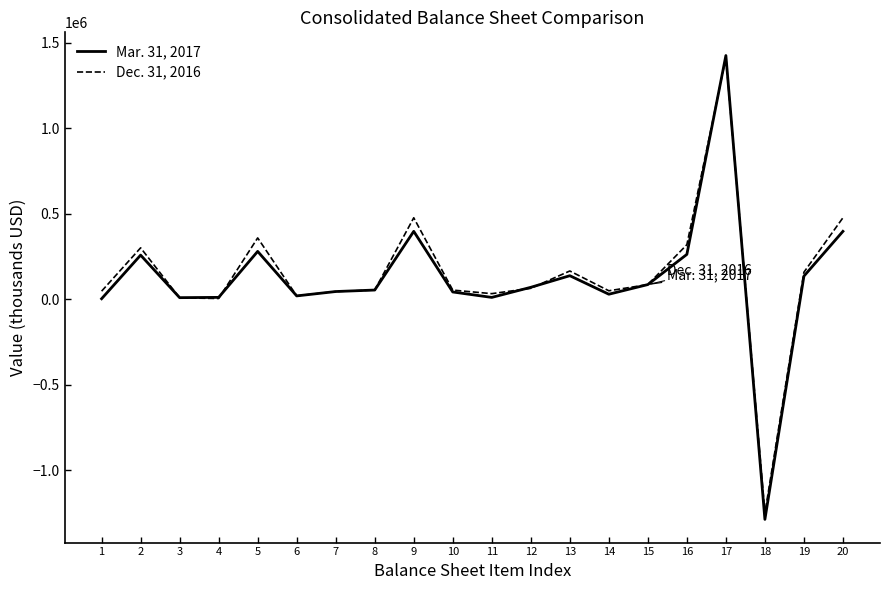

At which category is the sum across all series the highest?

17